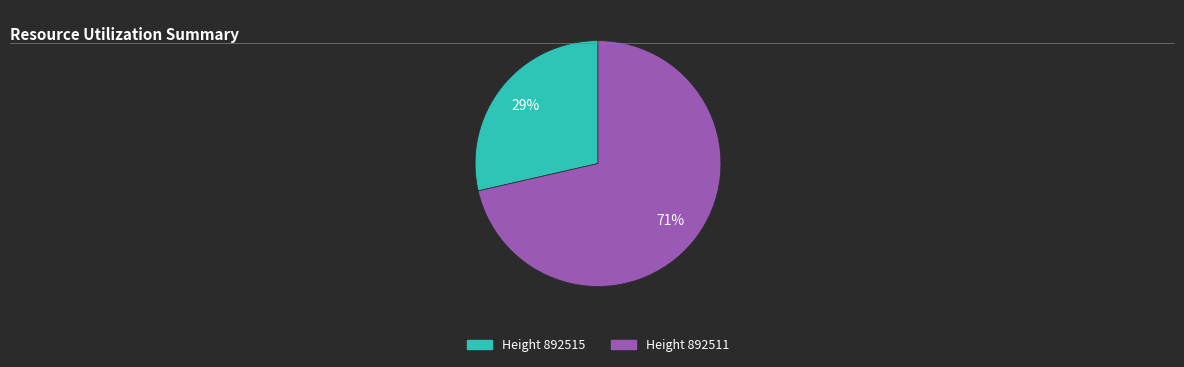

Is there a majority slice in this chart?

Yes